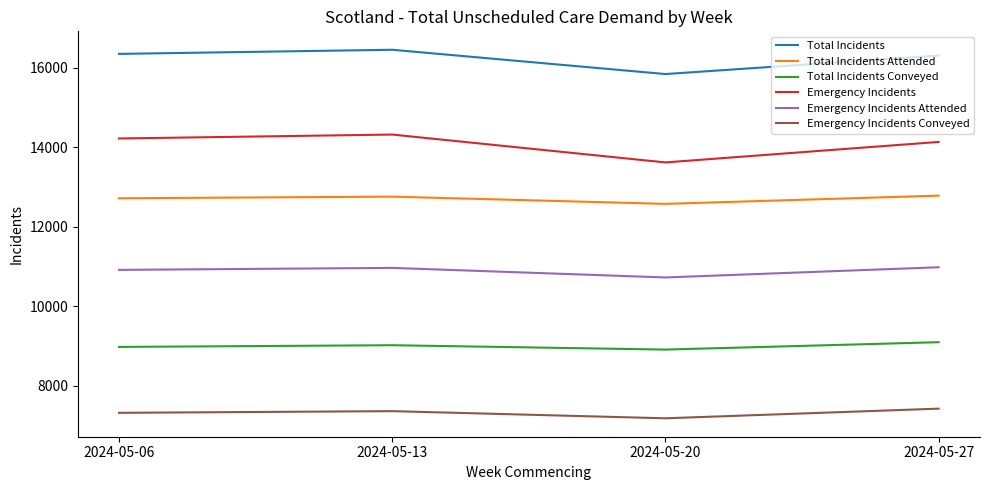

What is the difference between the maximum and minimum values in the Total Incidents Attended series?

207